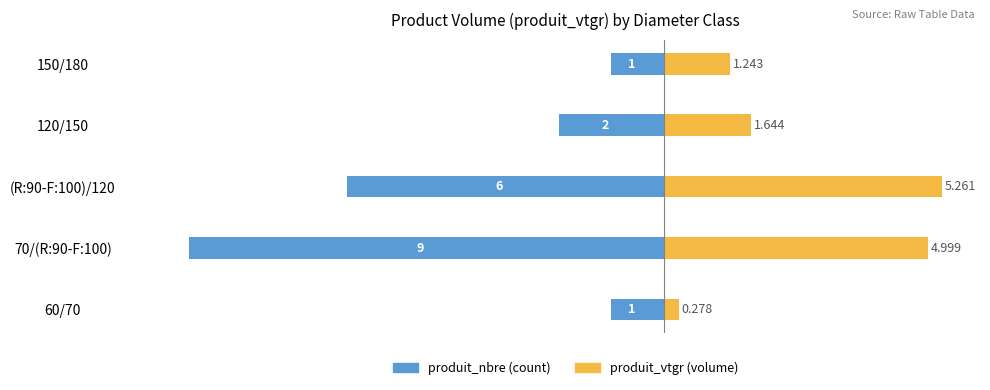

At which category is the sum across all series the highest?

150/180